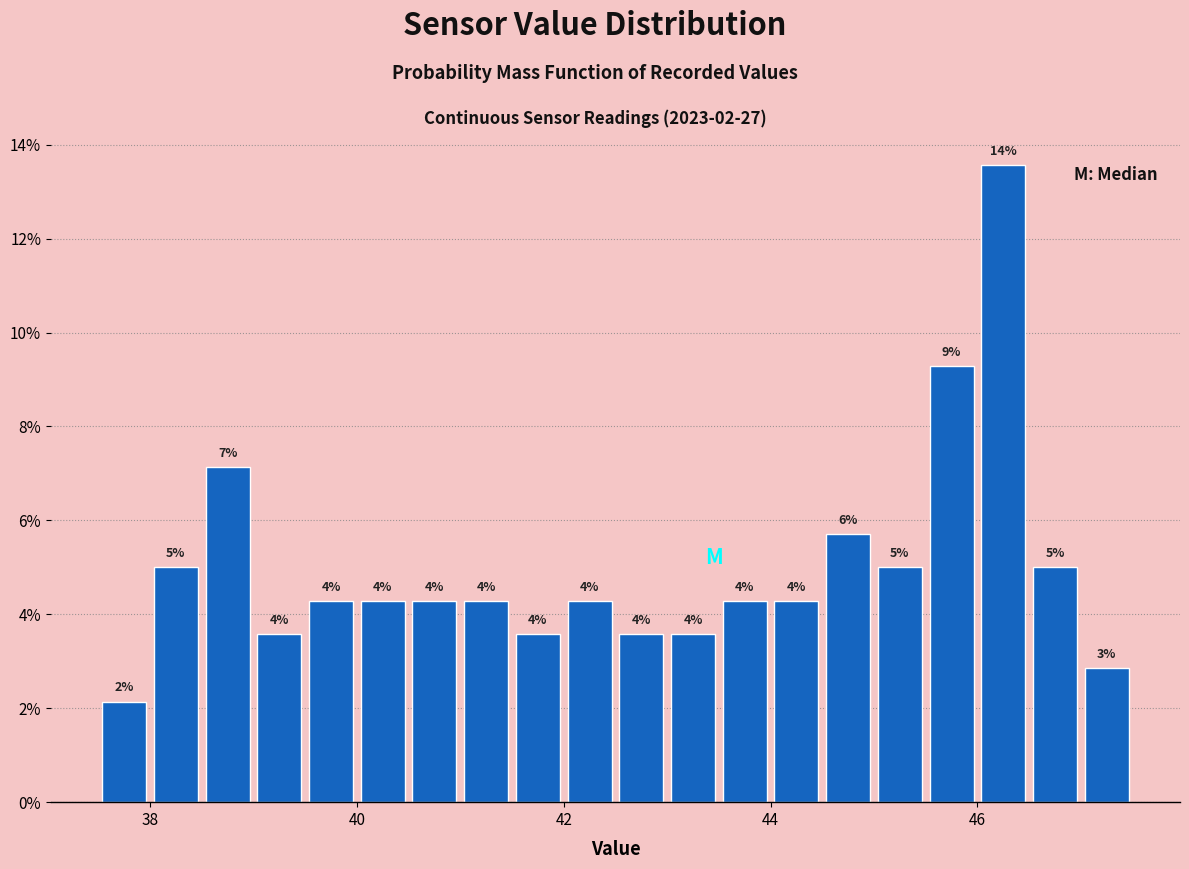

Read against the x-axis, roughly where is the centre of the tallest bar?

46.2